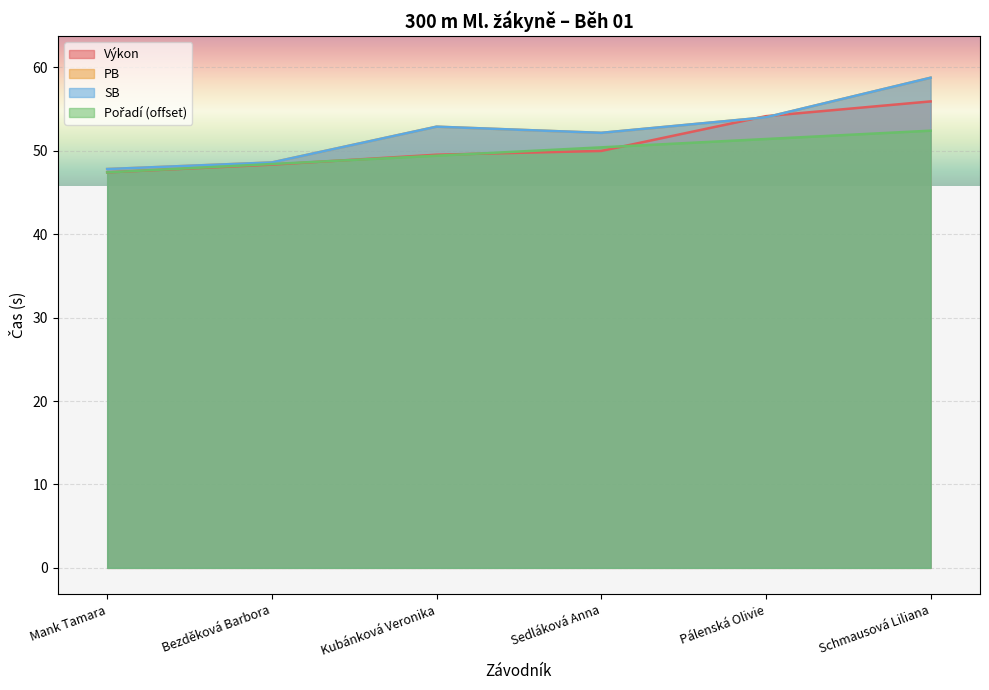

What is the sum of the Výkon values at Mank Tamara and Kubánková Veronika?

97.0